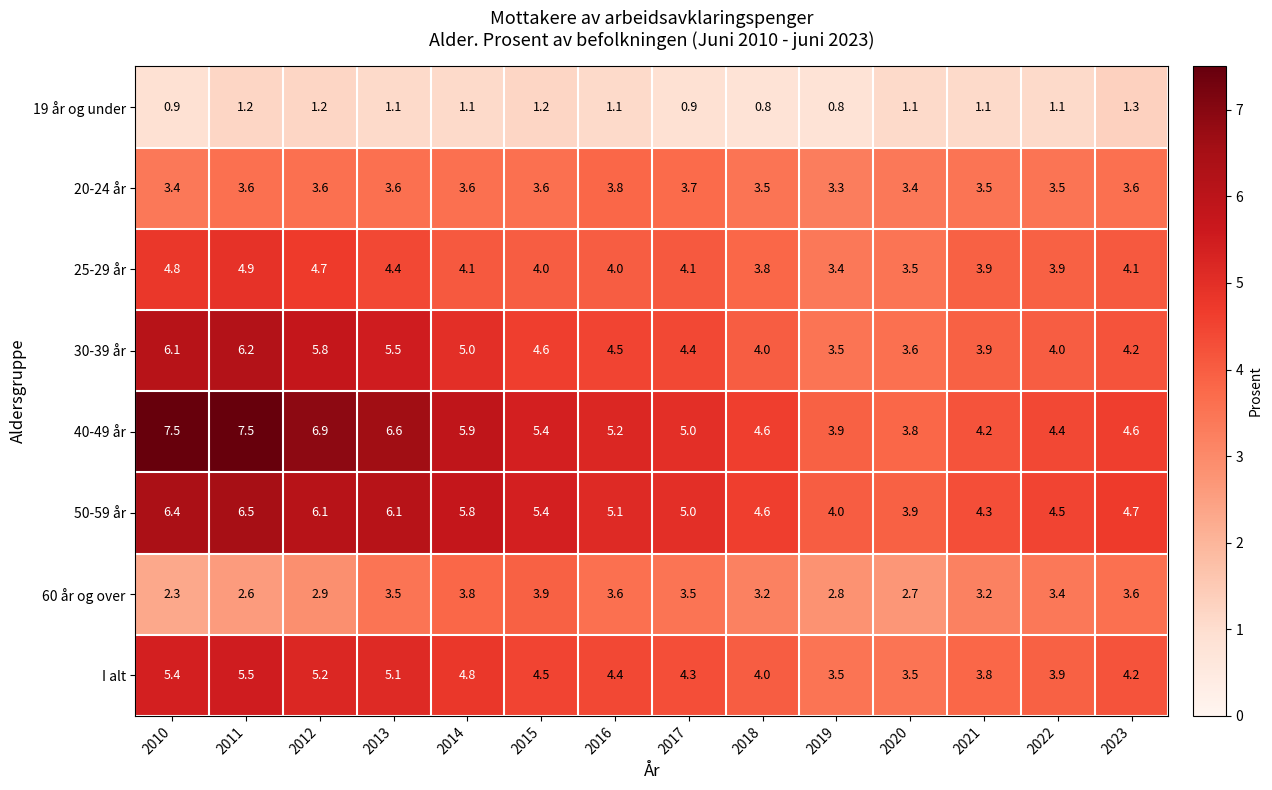

True or false: 20-24 år has a value of 2.4 at 2012.

False